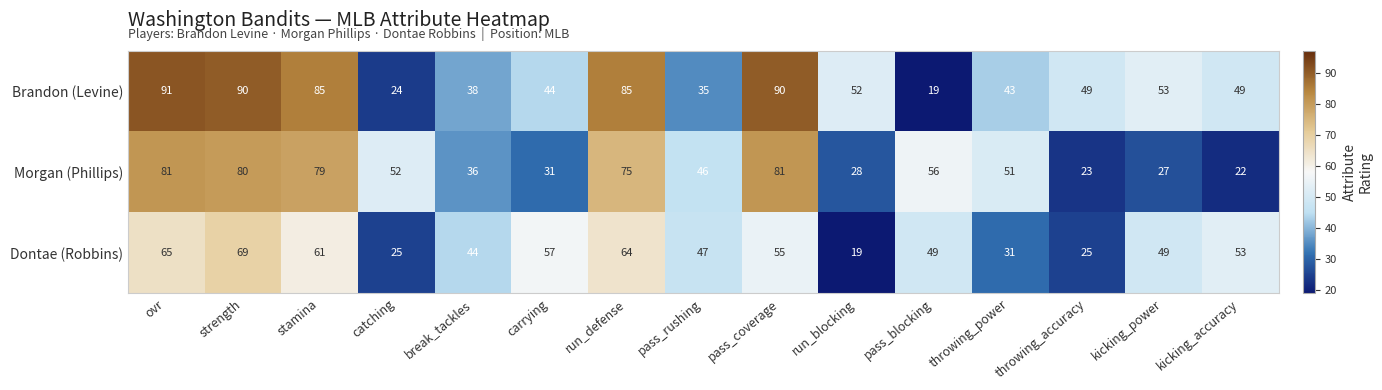

Where does the Dontae (Robbins) series first go above 49?

ovr